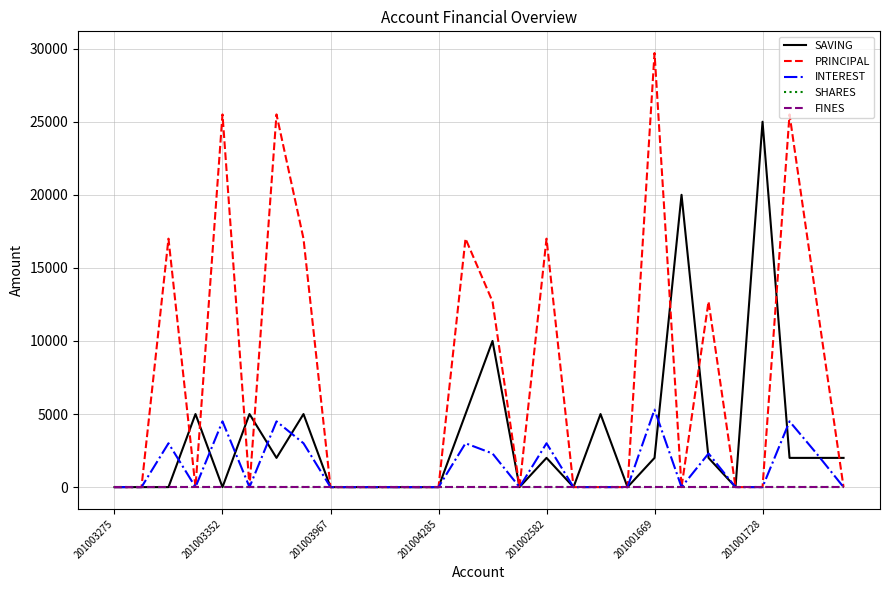

Does the chart have visible grid lines?

Yes